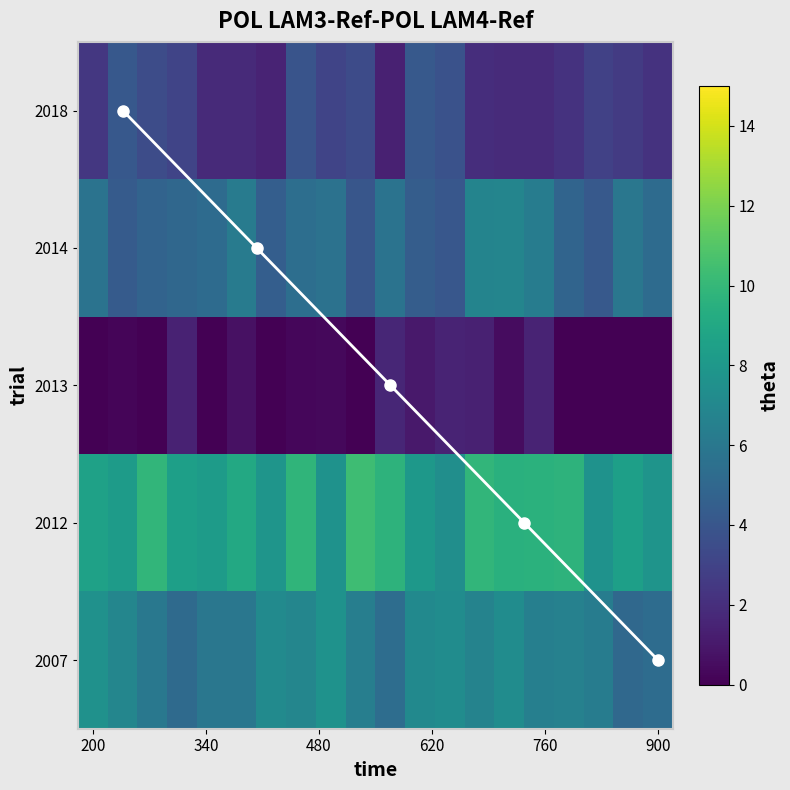

What is the lowest value of the 2013NæRl¼ú series?

0.2